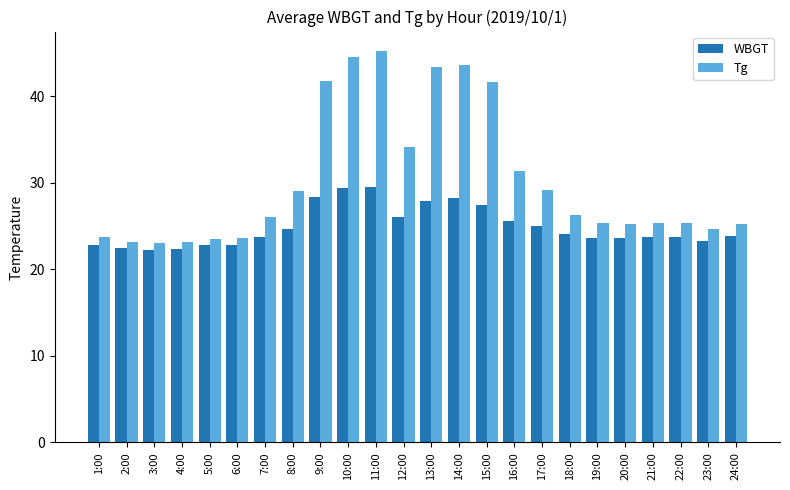

What are all the series names shown in the legend?

WBGT, Tg